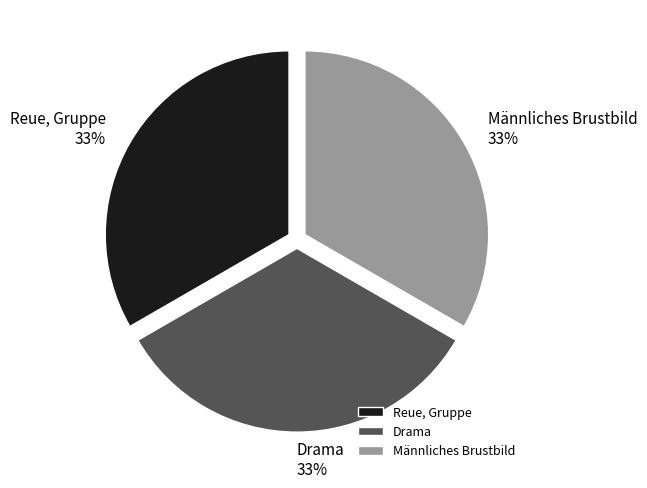

To the nearest percent, what portion does Männliches Brustbild represent?

33%